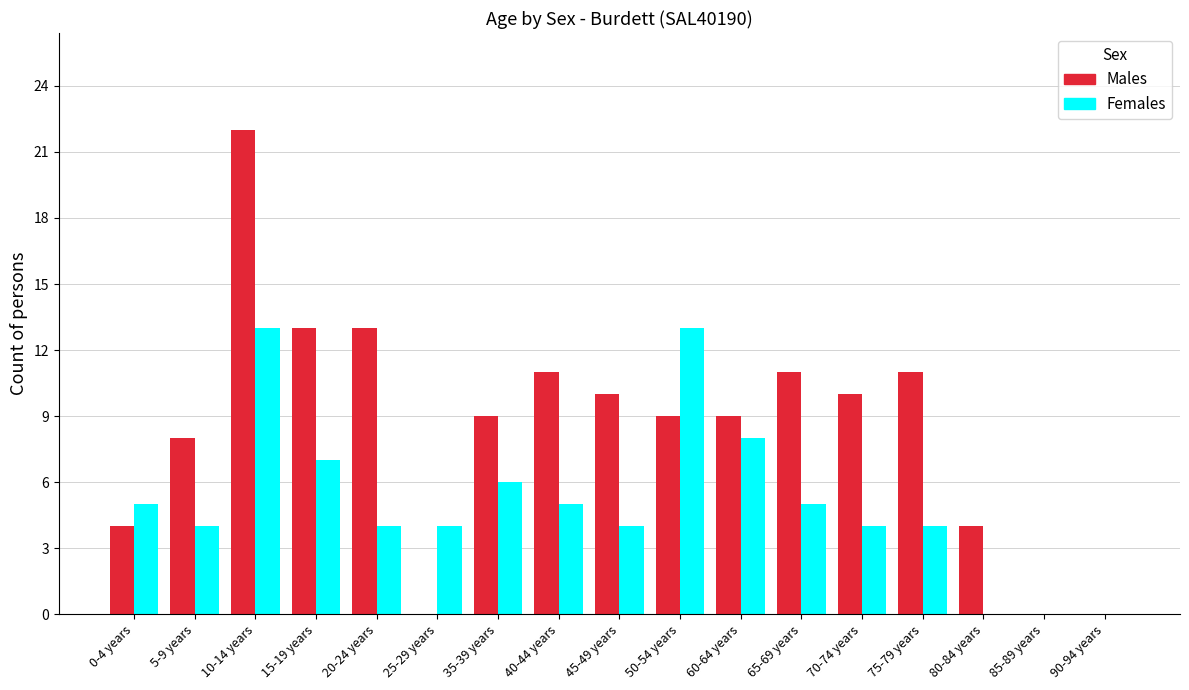

How many series are shown in this chart?

2